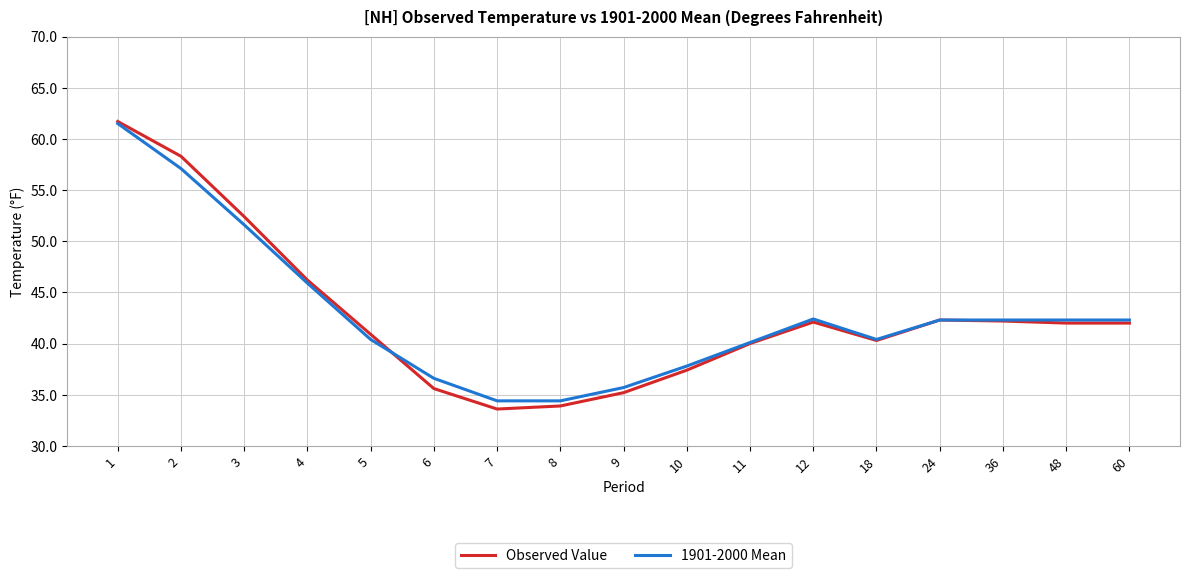

What is the average value of the Observed Value series?

42.7